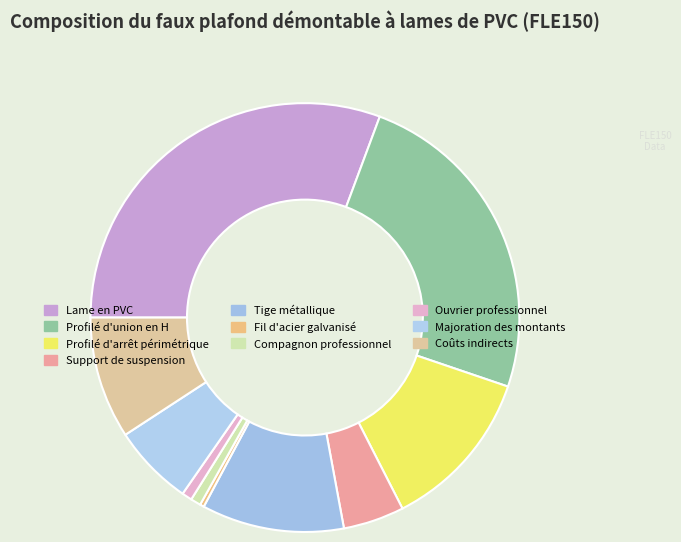

Count the number of slices in the pie.

10